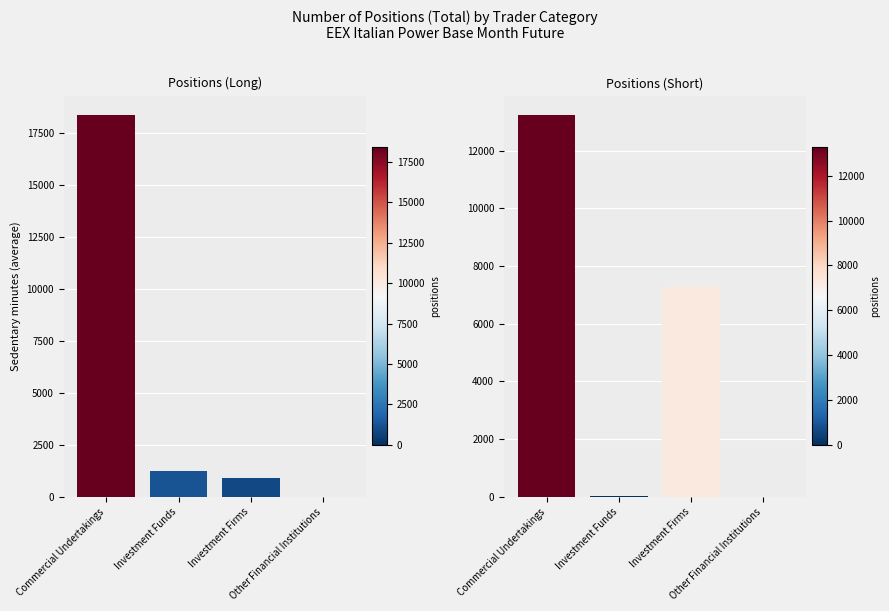

What is the label of the 2nd bar from the left?

Investment Funds